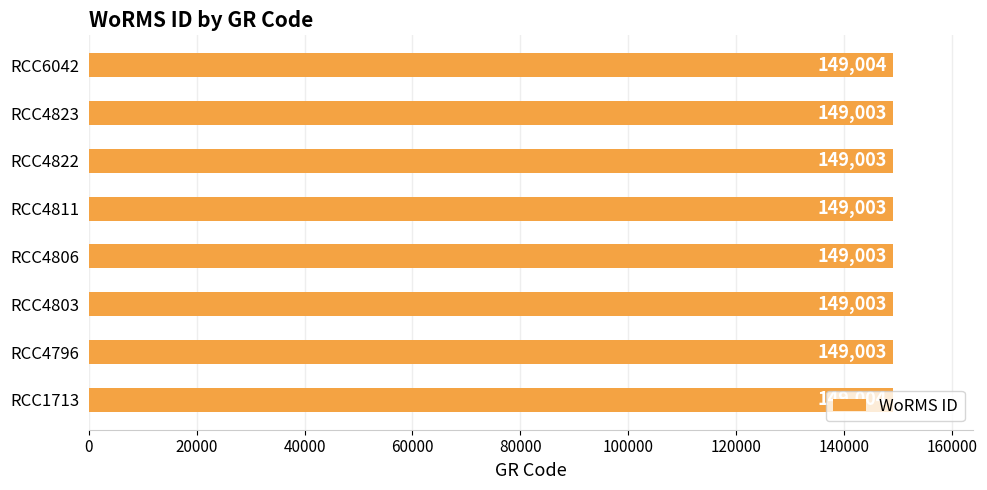

Count the values in the range 149003 to 149004.

8